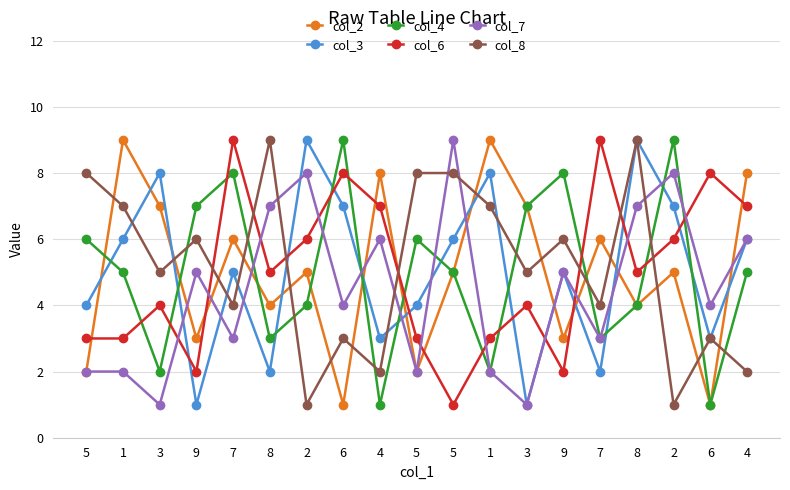

At which label is col_3 closest to 5?

7